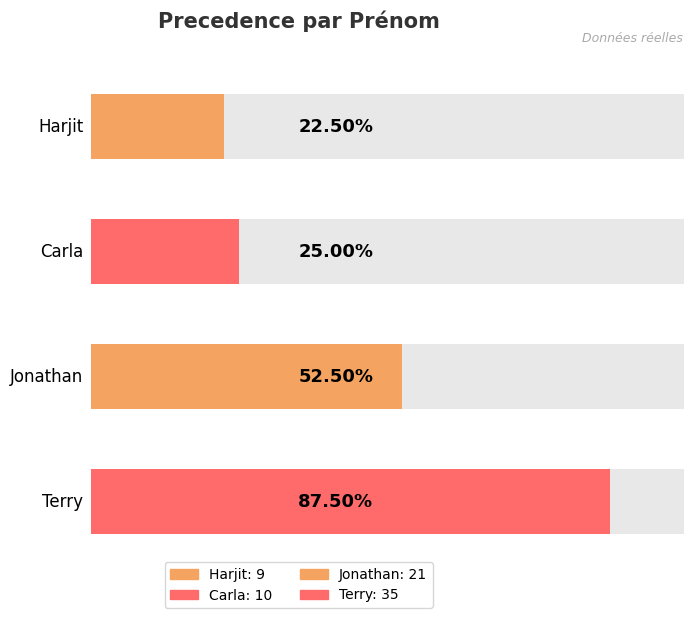

How many values are below 21?

2